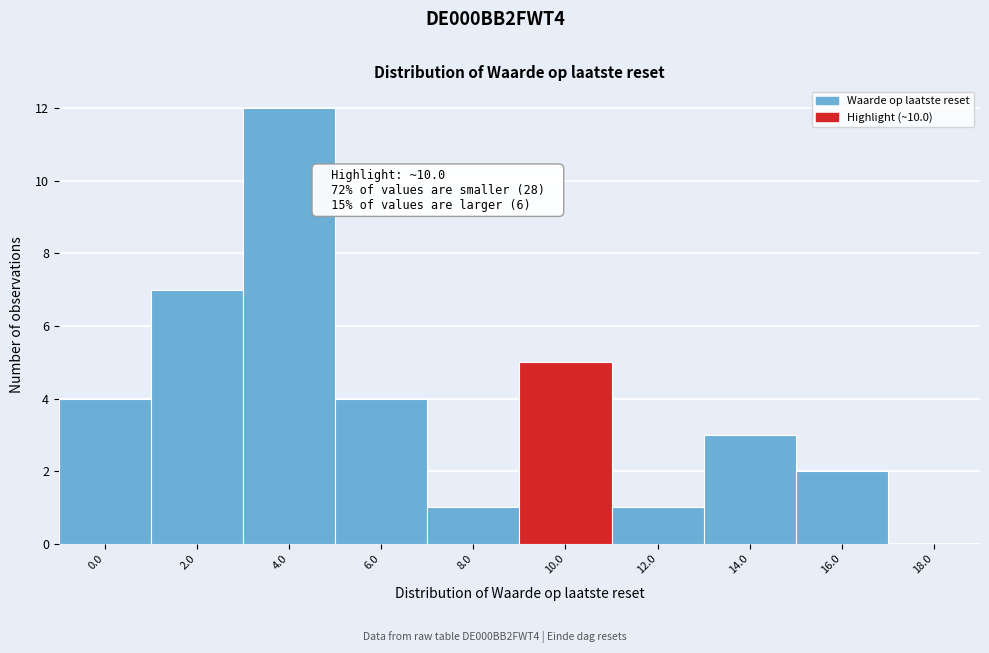

Reading right to left, transcribe all the data shown in this chart.

18.0=0	16.0=2	14.0=3	12.0=1	10.0=5	8.0=1	6.0=4	4.0=12	2.0=7	0.0=4